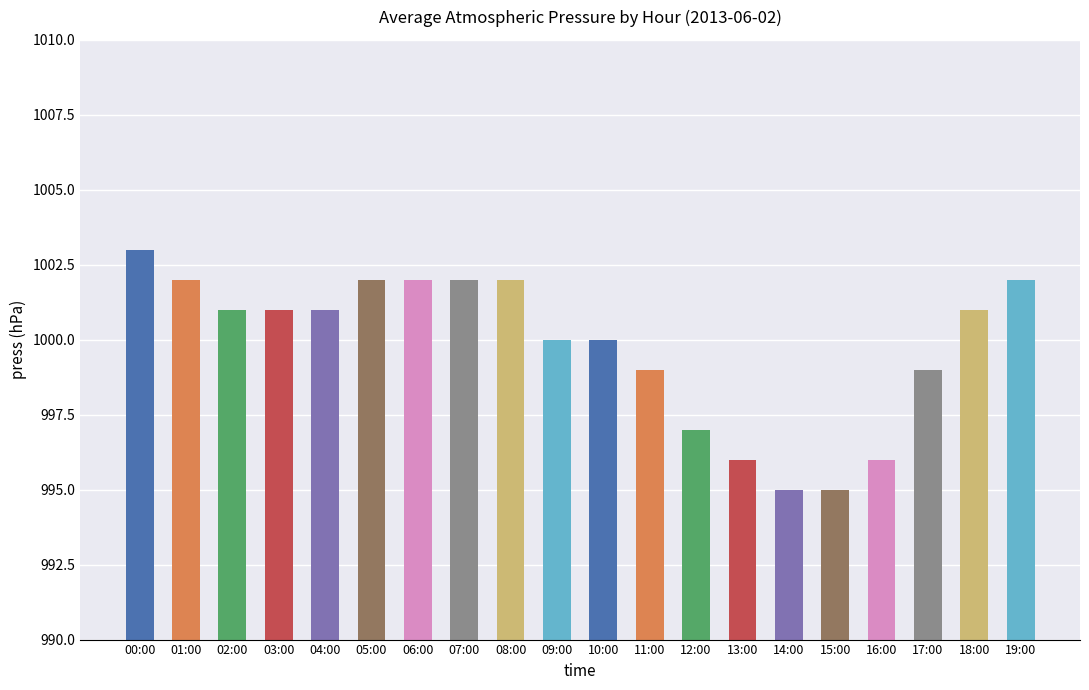

What is the difference between the values at 02:00 and 17:00?

2